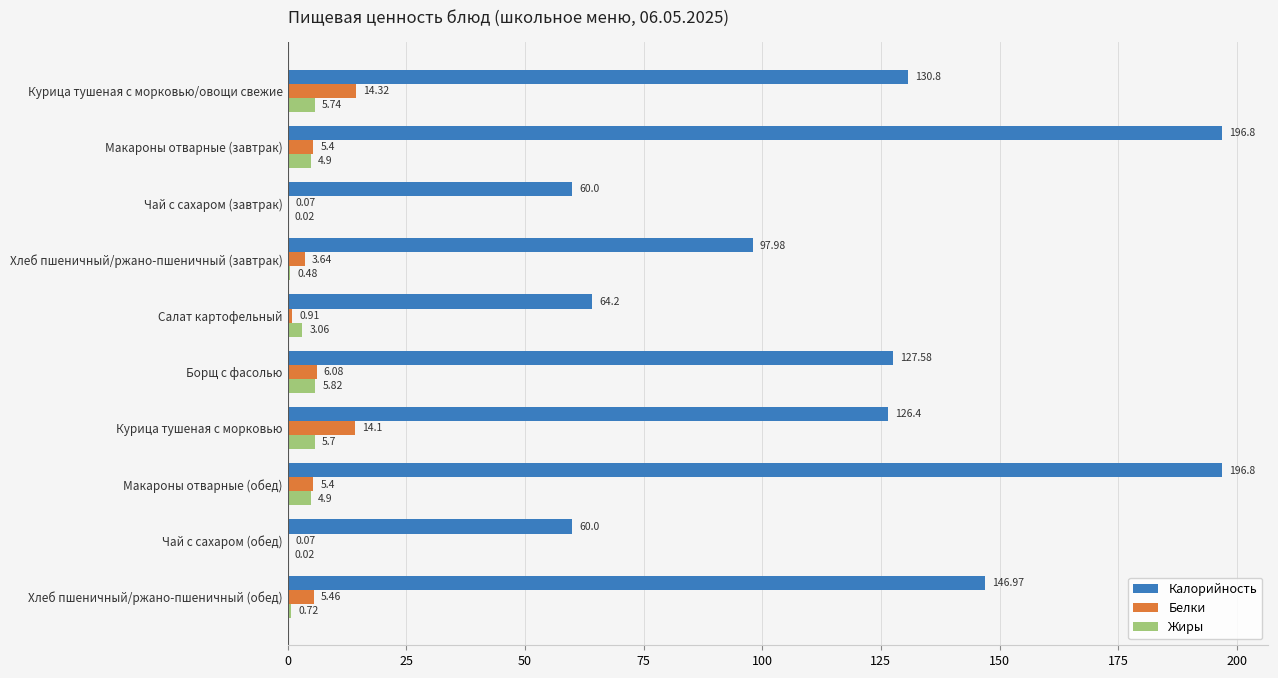

Which series has the largest total across all categories?

Калорийность